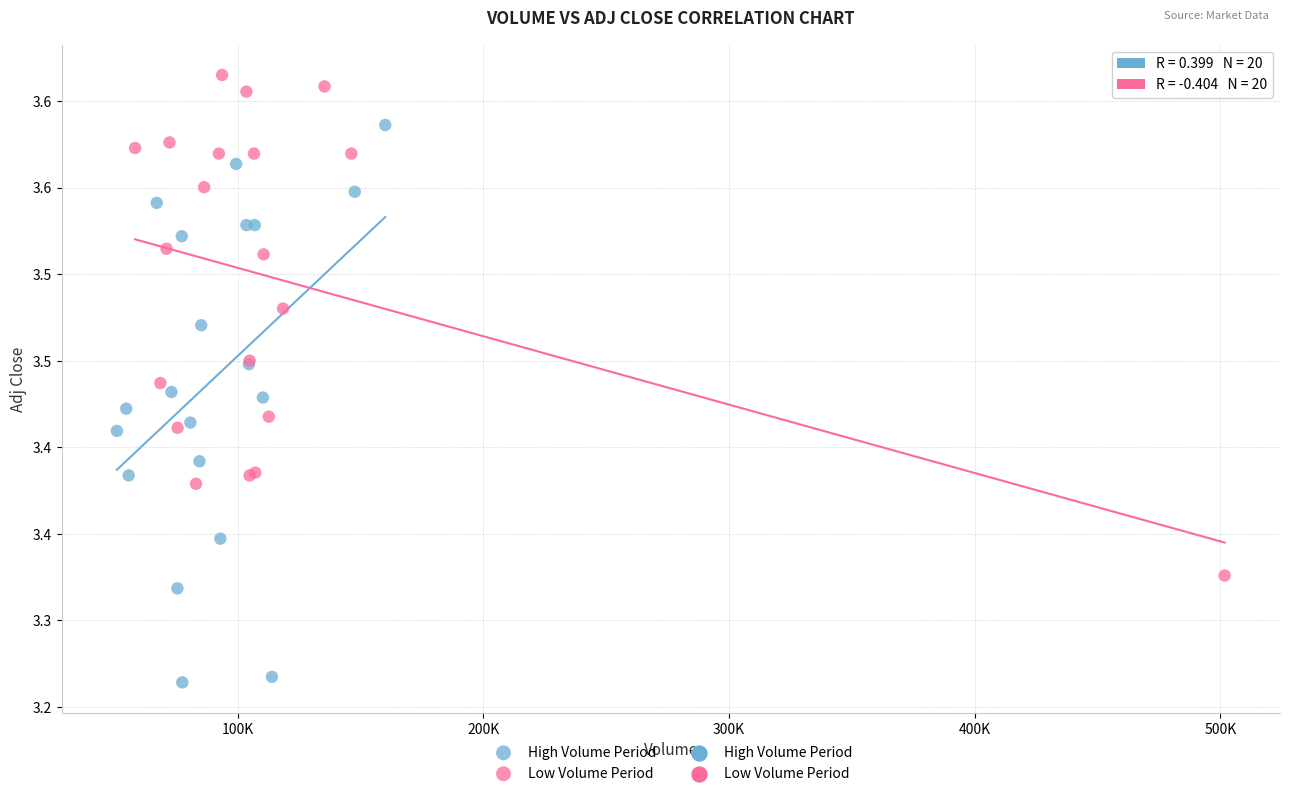

Which series has the largest Y range (max minus min)?

High Volume Period